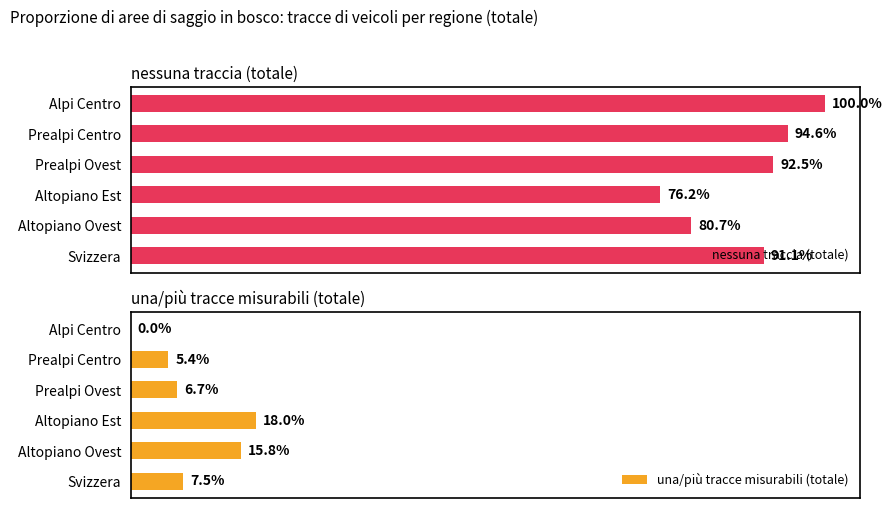

What is the lowest value of the nessuna traccia (totale) series?

76.2